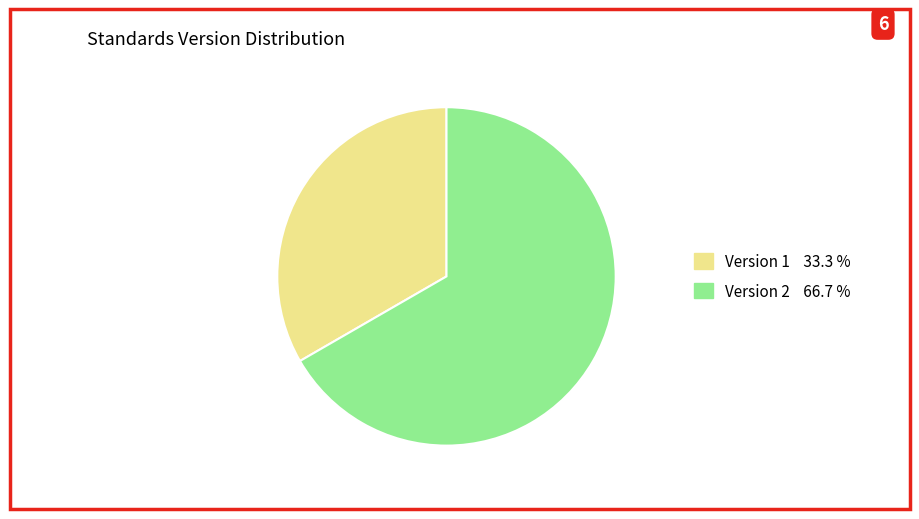

Is there a majority slice in this chart?

Yes